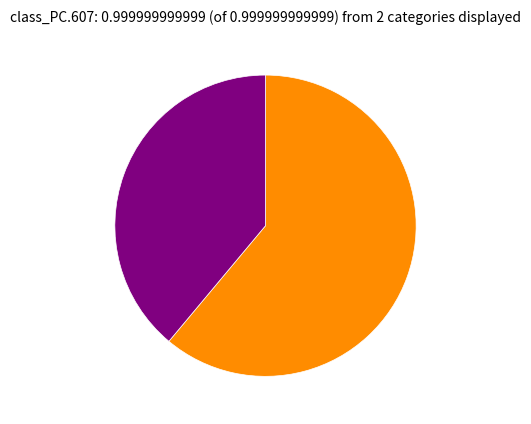

Does any single category account for the majority?

Yes